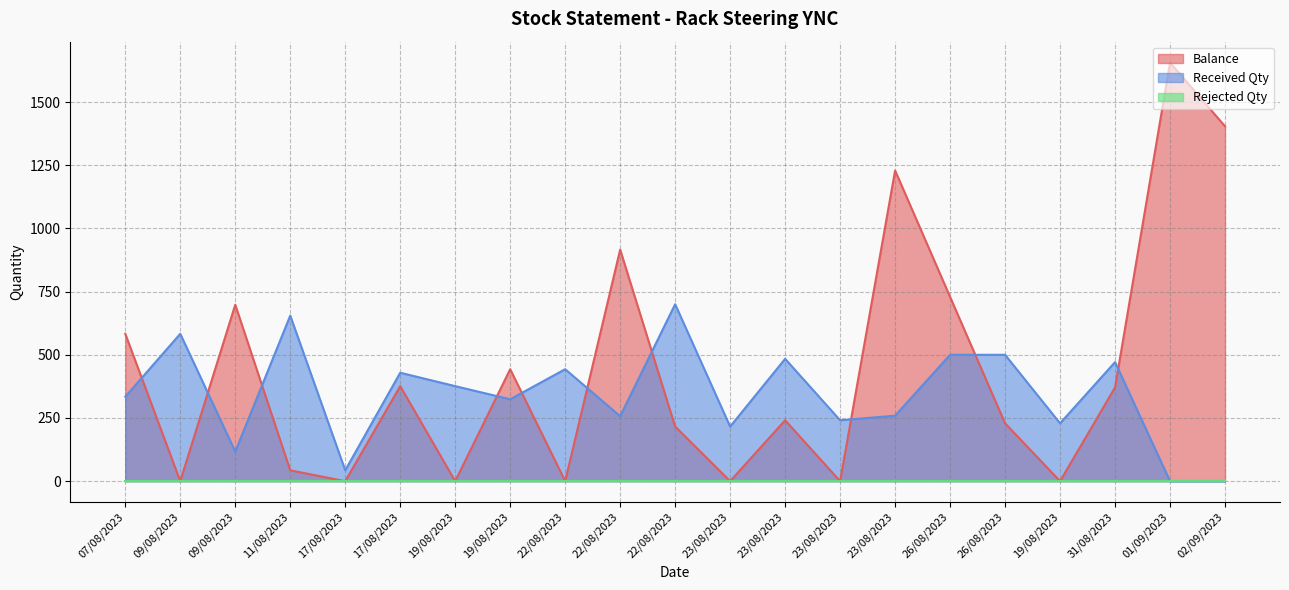

What is the total value across all series at 01/09/2023?

1656